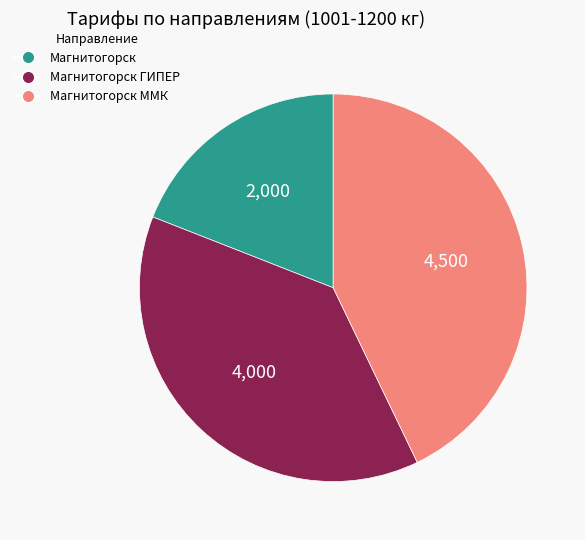

Is there a majority slice in this chart?

No